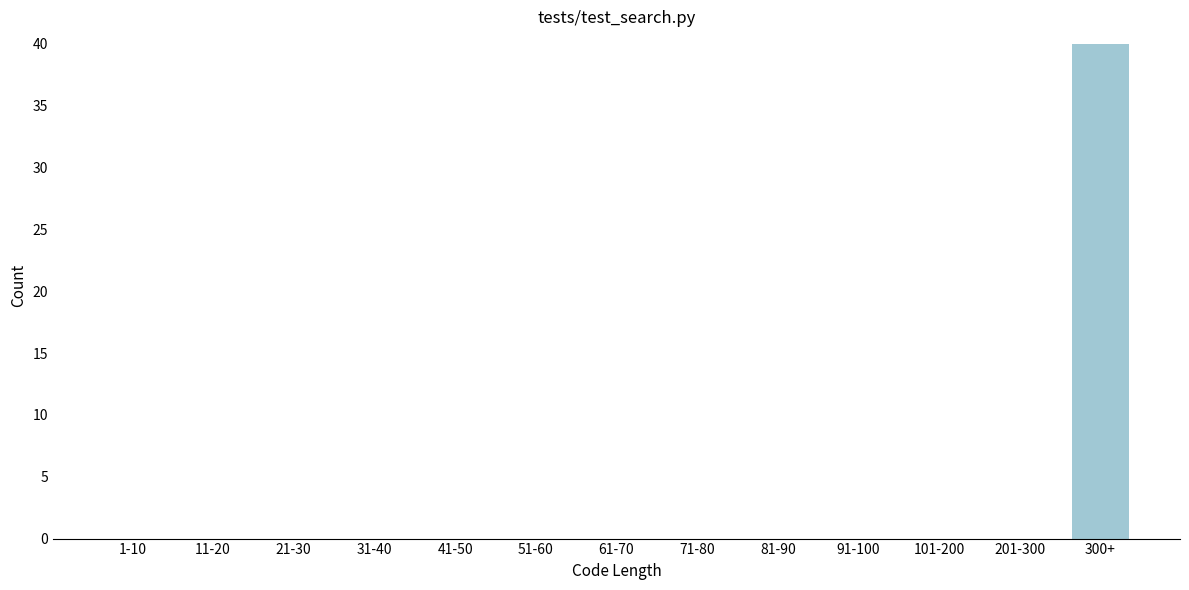

Reading left to right, transcribe all the data shown in this chart.

1-10=0	11-20=0	21-30=0	31-40=0	41-50=0	51-60=0	61-70=0	71-80=0	81-90=0	91-100=0	101-200=0	201-300=0	300+=40